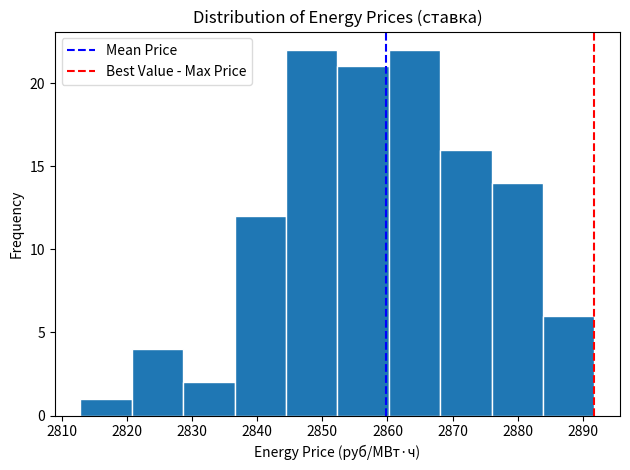

How tall is the bar that spans 2860 to 2868 on the x-axis? Neither the bar edges nor the heights are printed on the chart, so give them approximately, as read against the axes.

22